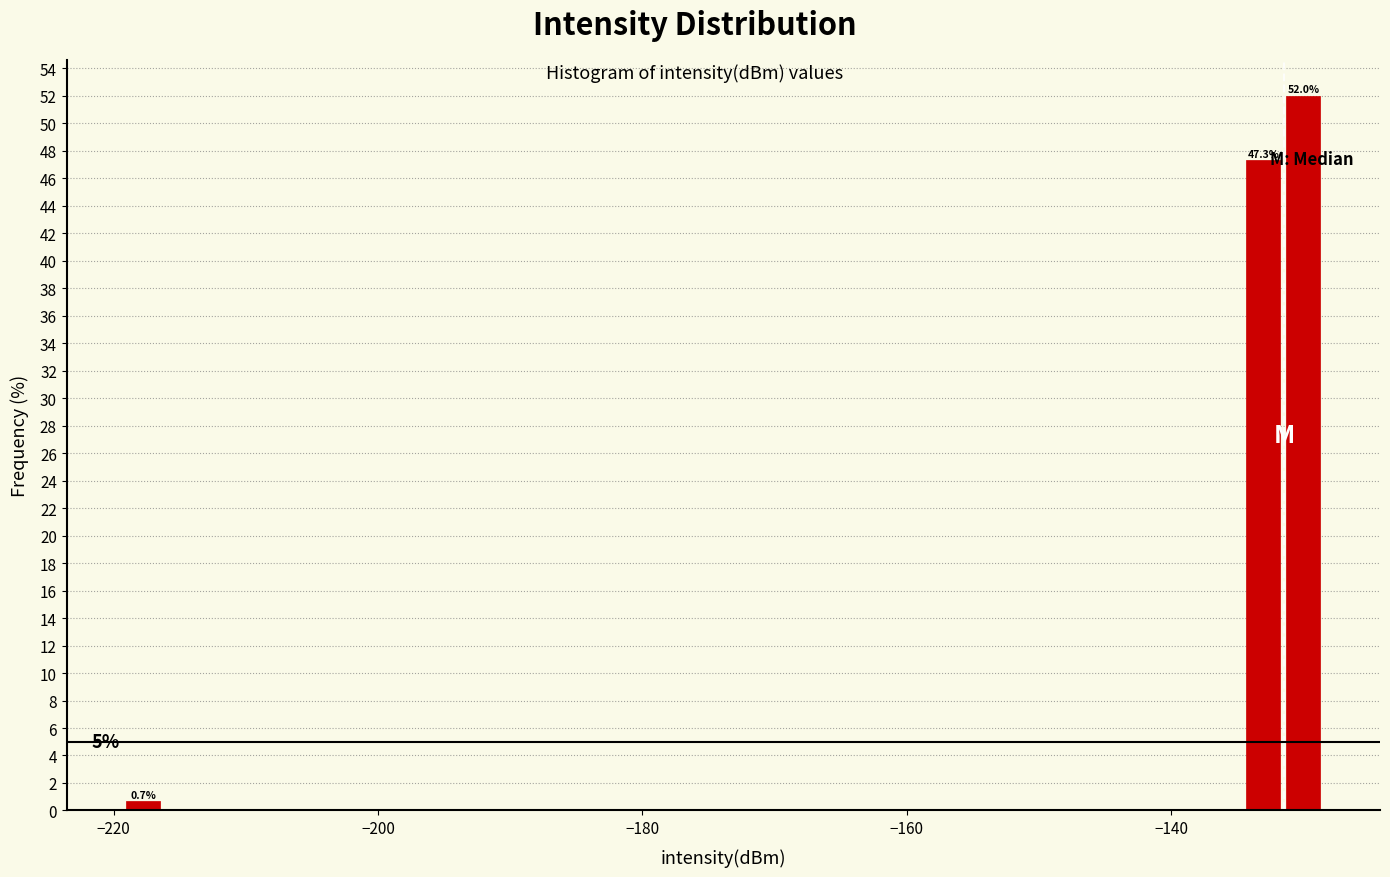

Read against the x-axis, roughly where is the centre of the tallest bar?

-130